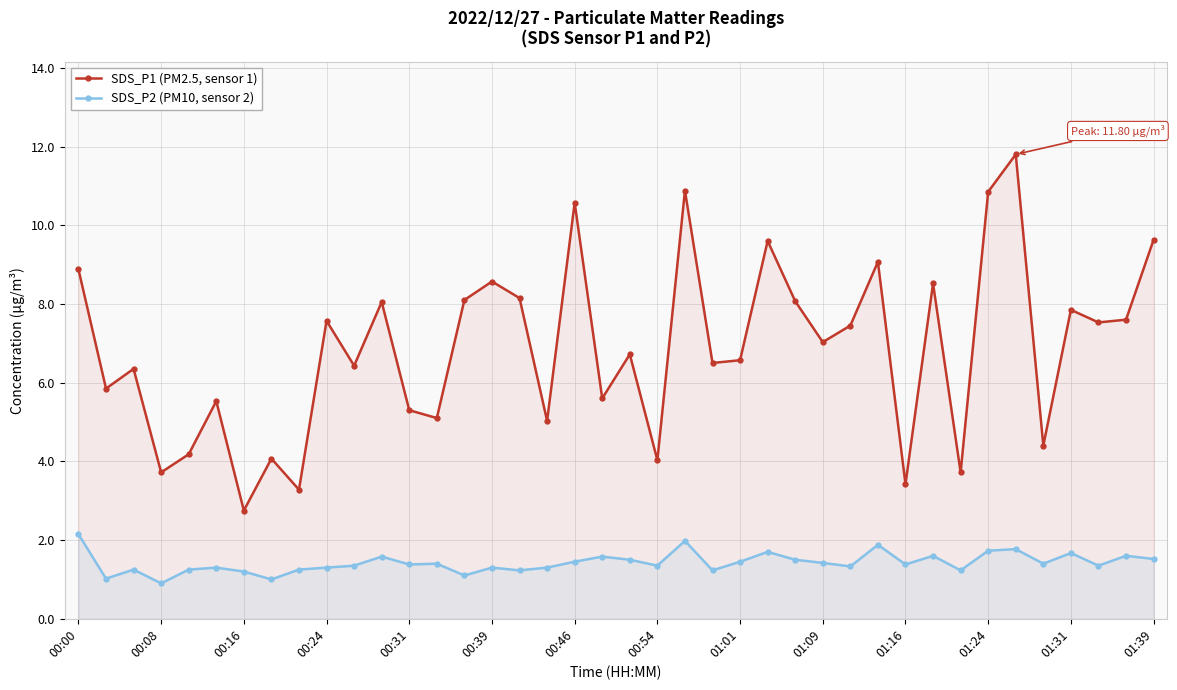

What is the highest value of the SDS_P1 (PM2.5, sensor 1) series?

11.8